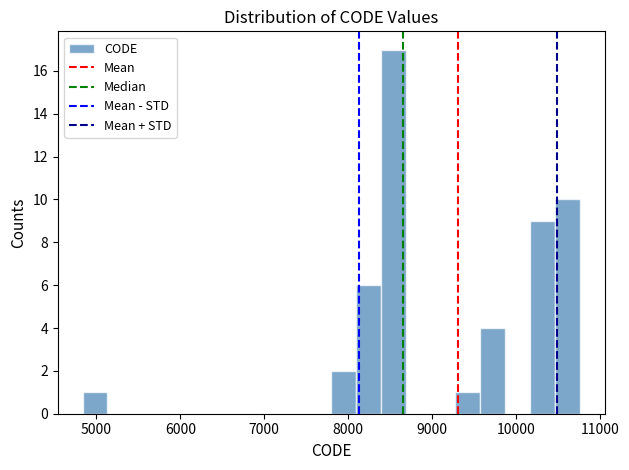

Around what value on the x-axis is the tallest bar? Give the approximate position of its centre, as read against the axis.

8500